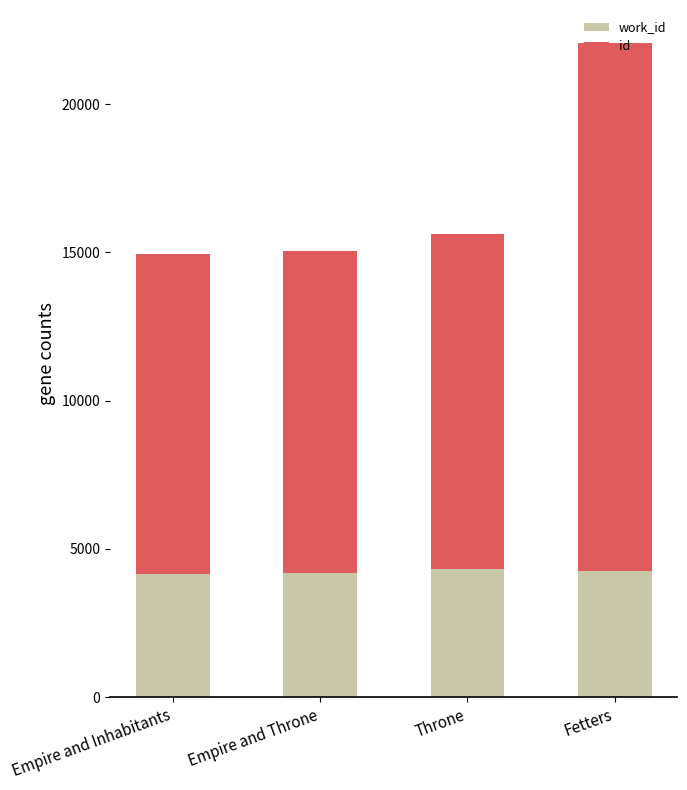

What is the total value across all series at Empire and Inhabitants?

14949